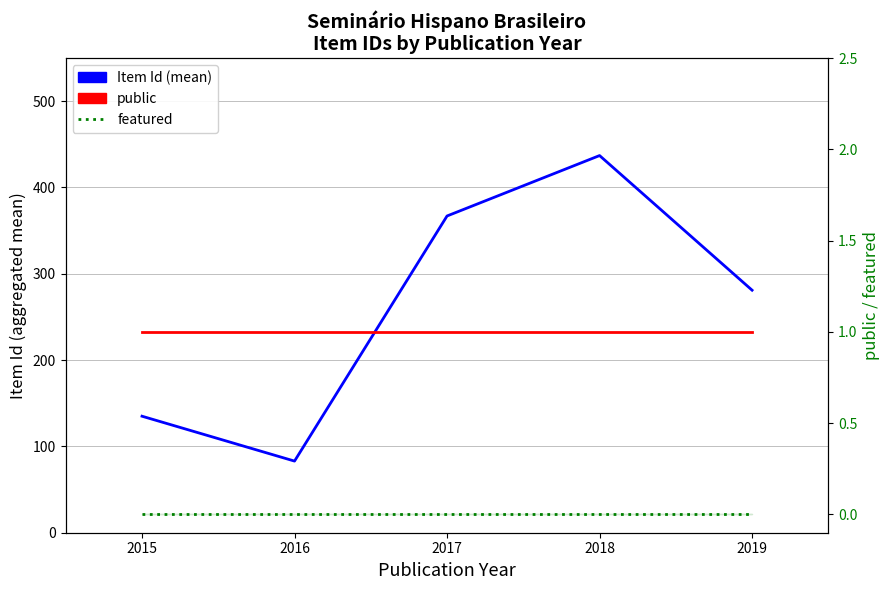

Reading left to right, what are all the values shown in this chart?

Item Id (mean): 135	83	367	437	281
public: 1	1	1	1	1
featured: 0	0	0	0	0